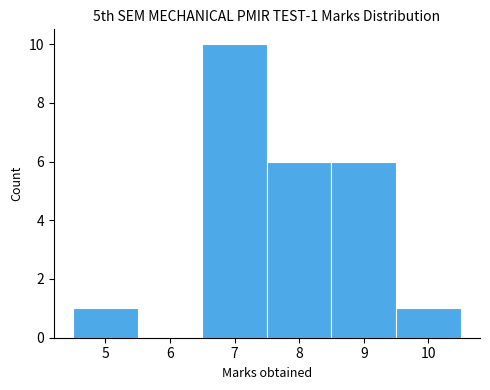

Which range on the x-axis has the tallest bar?

6.5 to 7.5